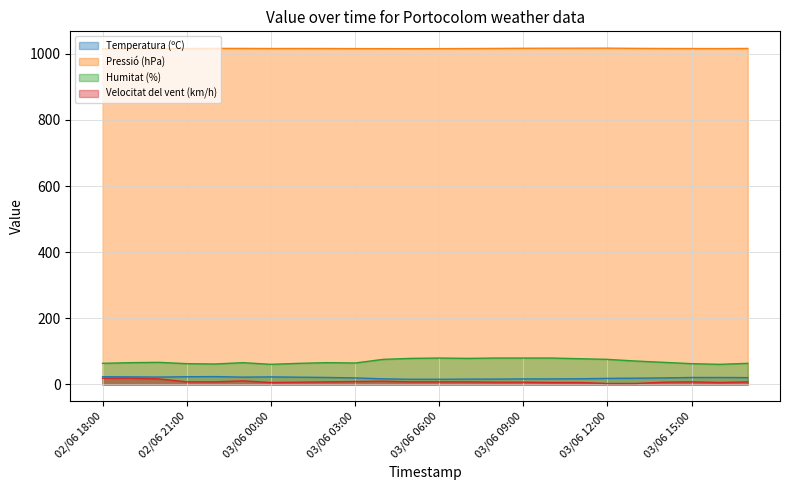

Which series changed the most between 03/06 08:00 and 03/06 09:00?

Temperatura (ºC)